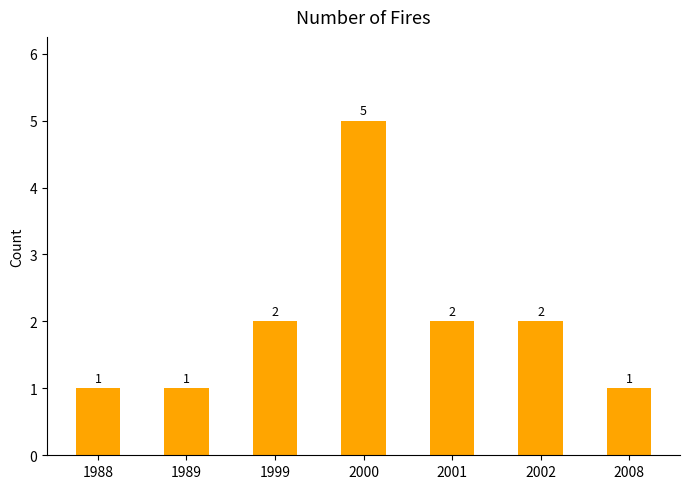

Between 2008 and 2001, which is larger?

2001